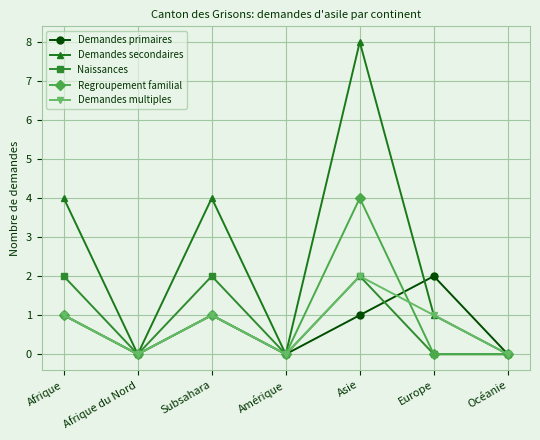

Between Afrique du Nord and Subsahara, which series saw the biggest shift?

Demandes secondaires